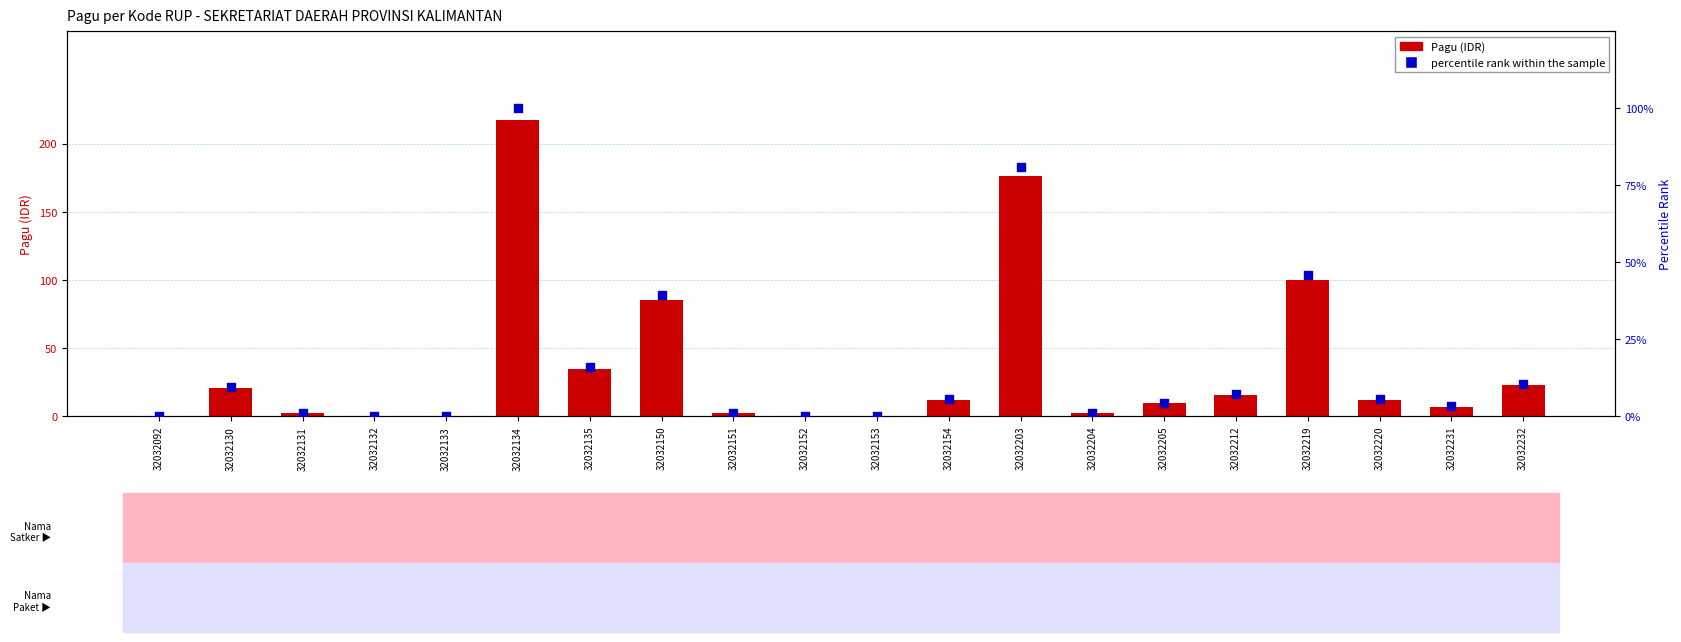

Which series contains the lowest Y value?

percentile rank within the sample